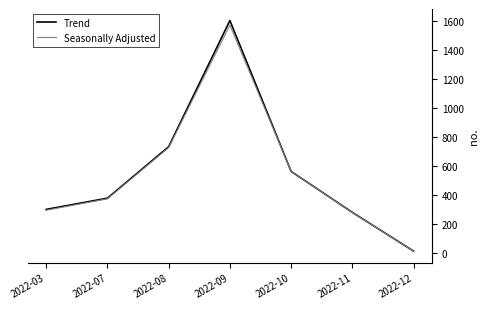

Which category has the highest value in the Trend series?

2022-09